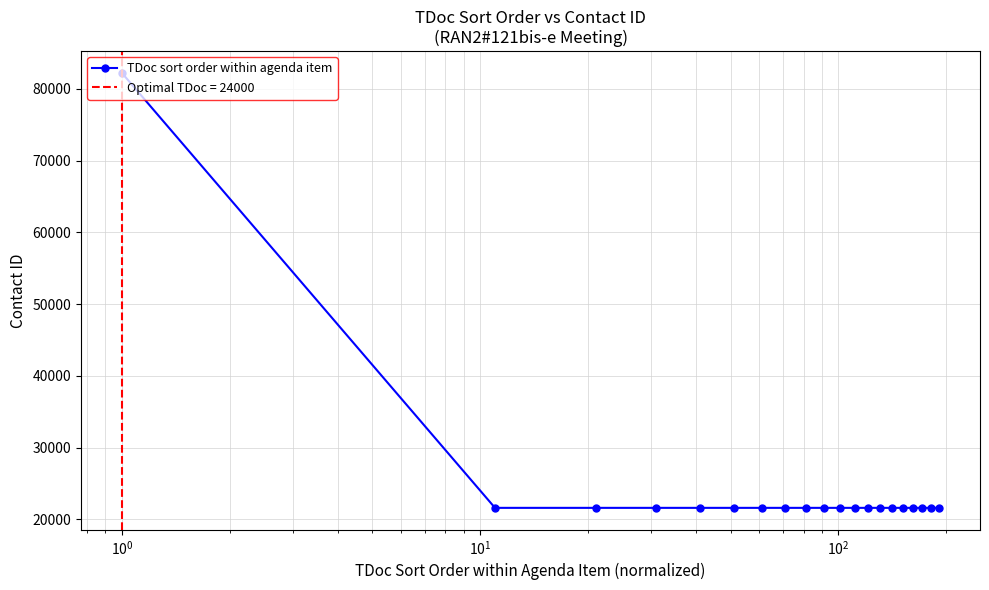

What is the highest value of the TDoc sort order within agenda item series?

82214